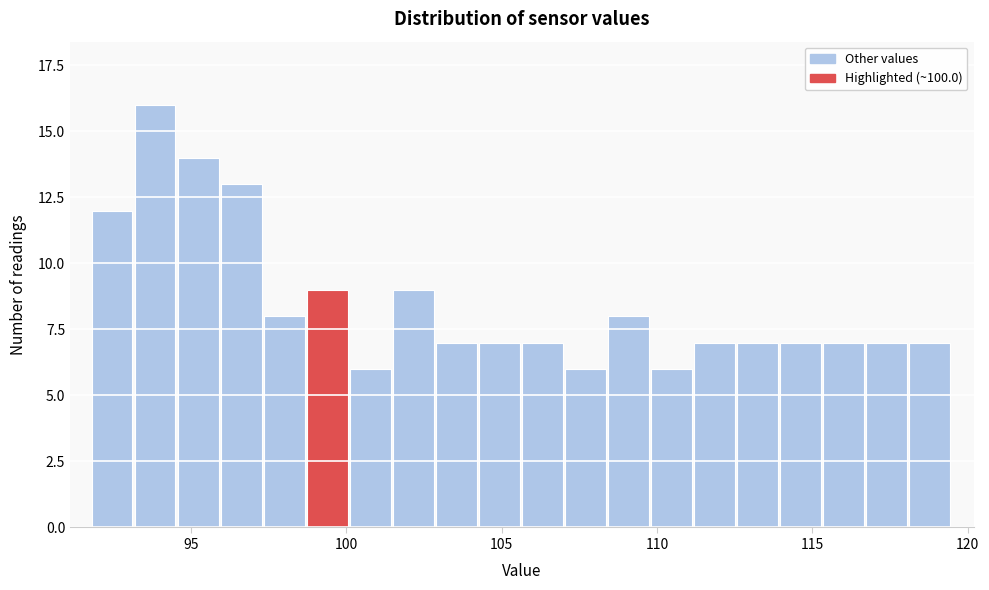

Around what value on the x-axis is the tallest bar? Give the approximate position of its centre, as read against the axis.

94.0